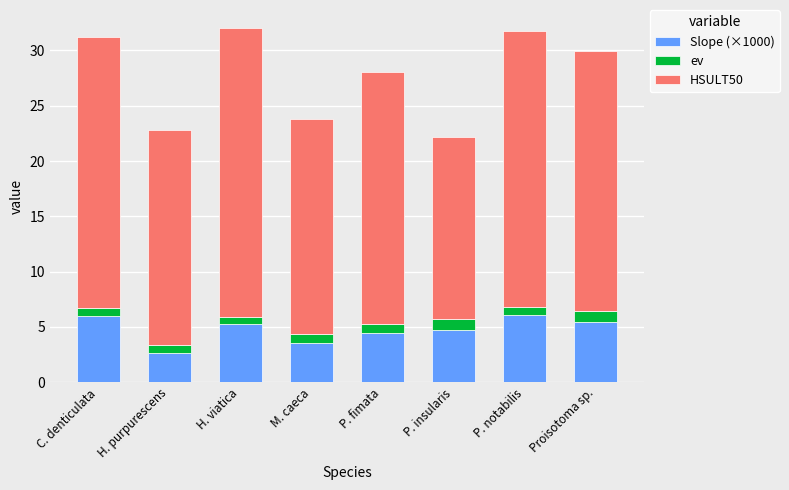

Is it true that Slope (×1000) equals 6.3 at P. insularis?

False